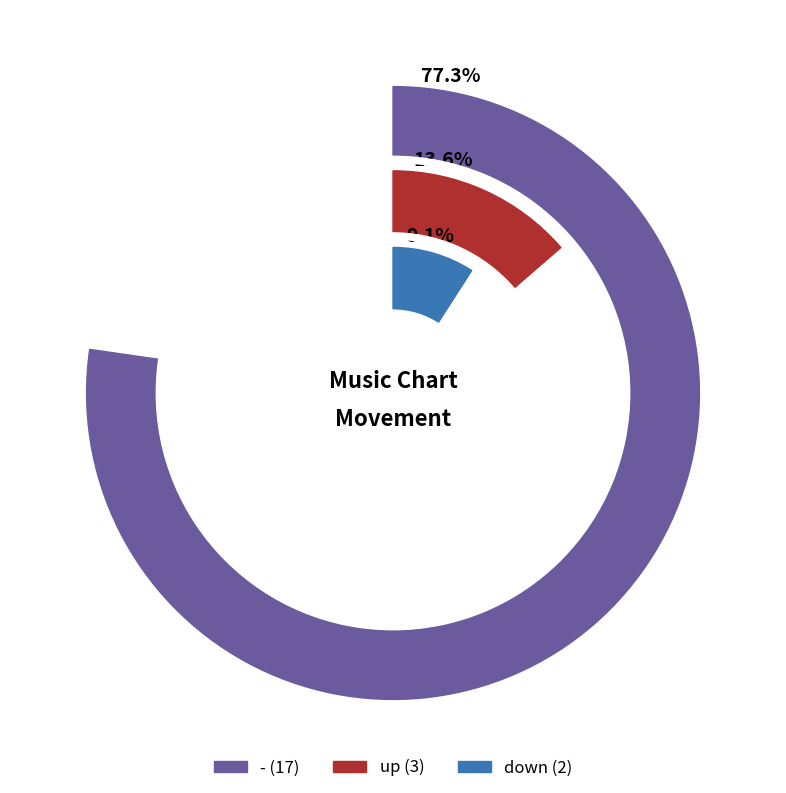

What is the change in value from up to down?

-1